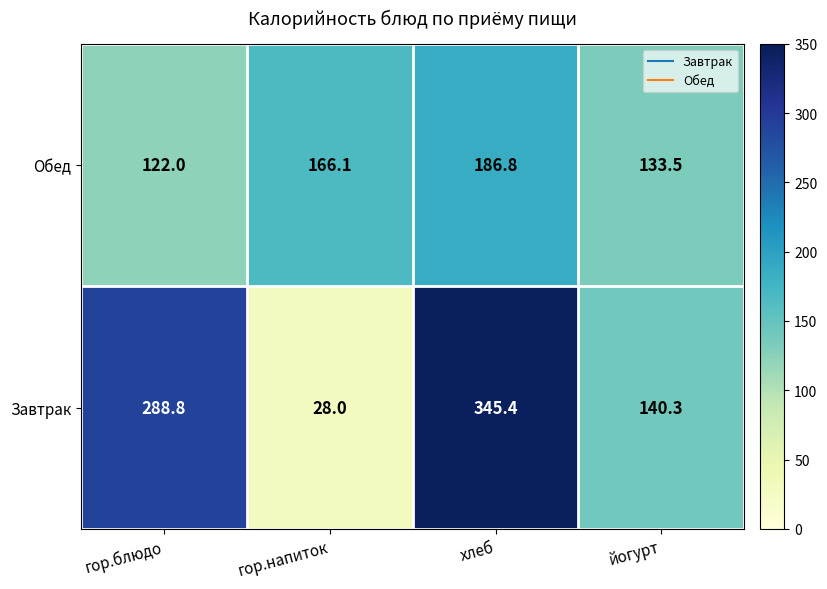

Which series changed the most between гор.блюдо and йогурт?

Завтрак